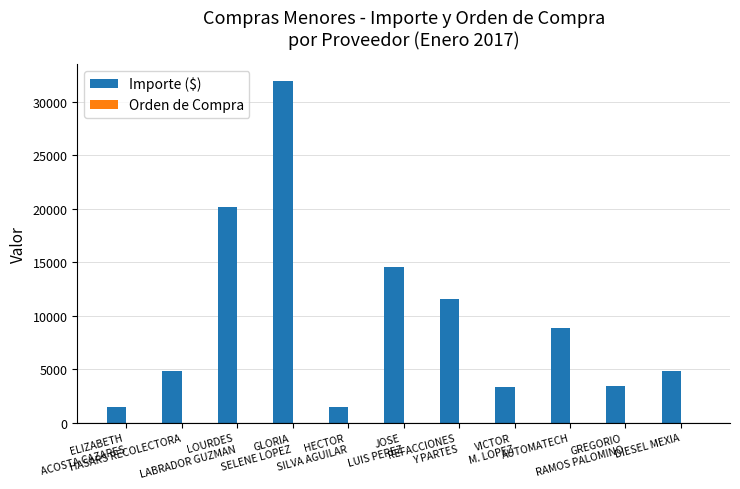

Which series has the largest total across all categories?

Importe ($)